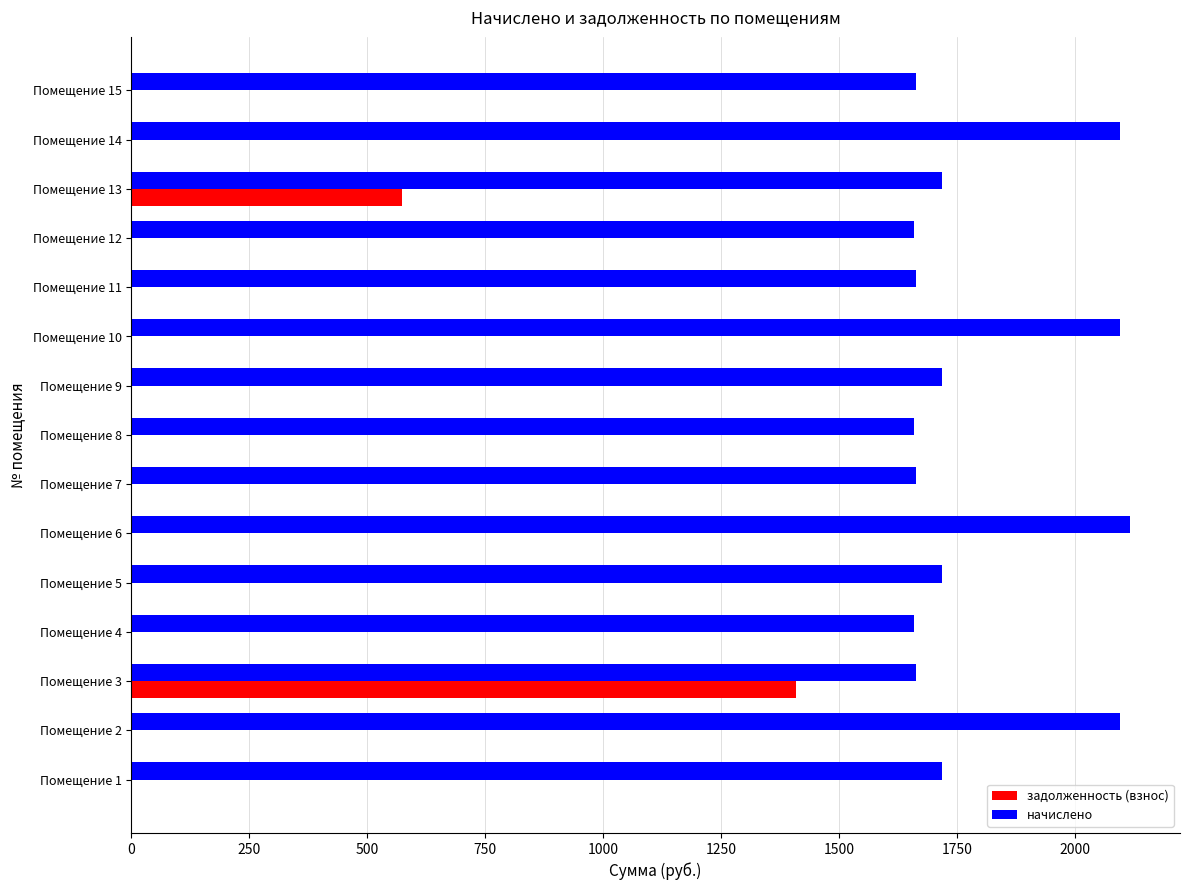

What is the sum of all задолженность (взнос) values?

1980.6